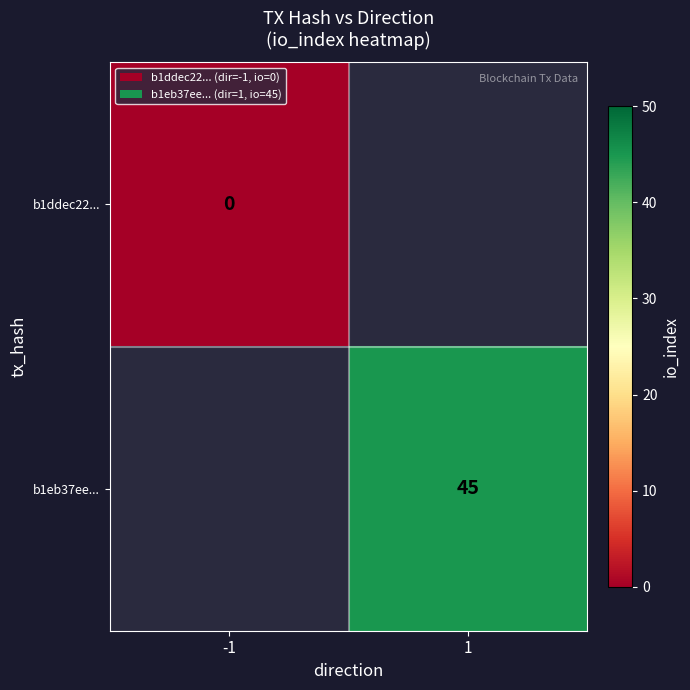

Count the number of categories in the chart.

2